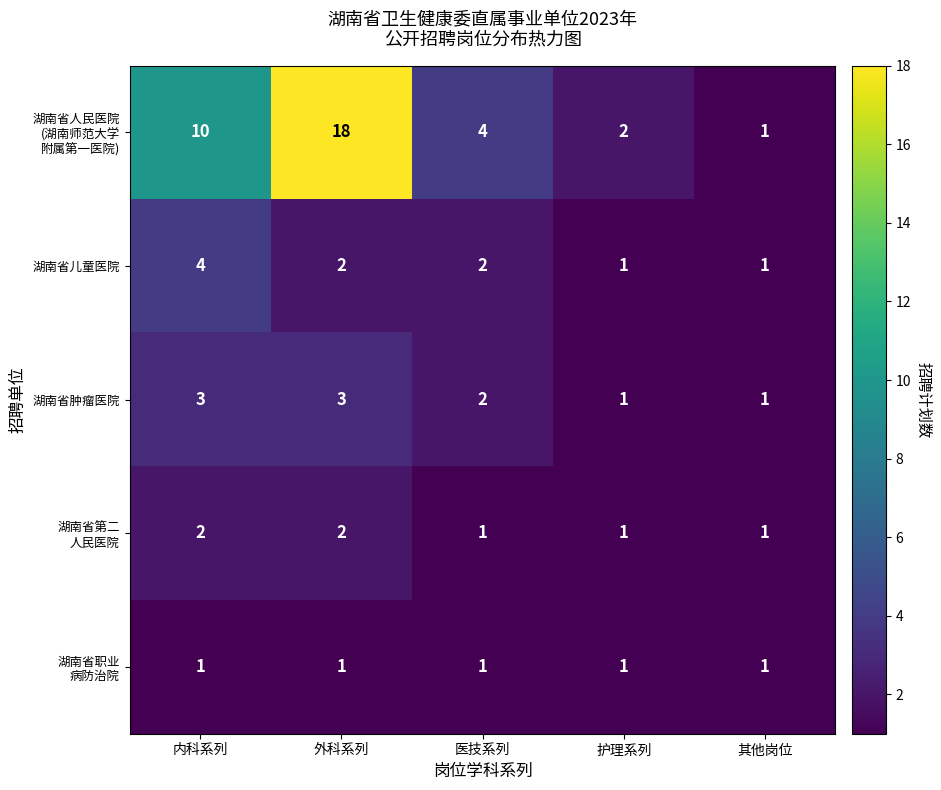

What is the maximum value shown in the chart?

18